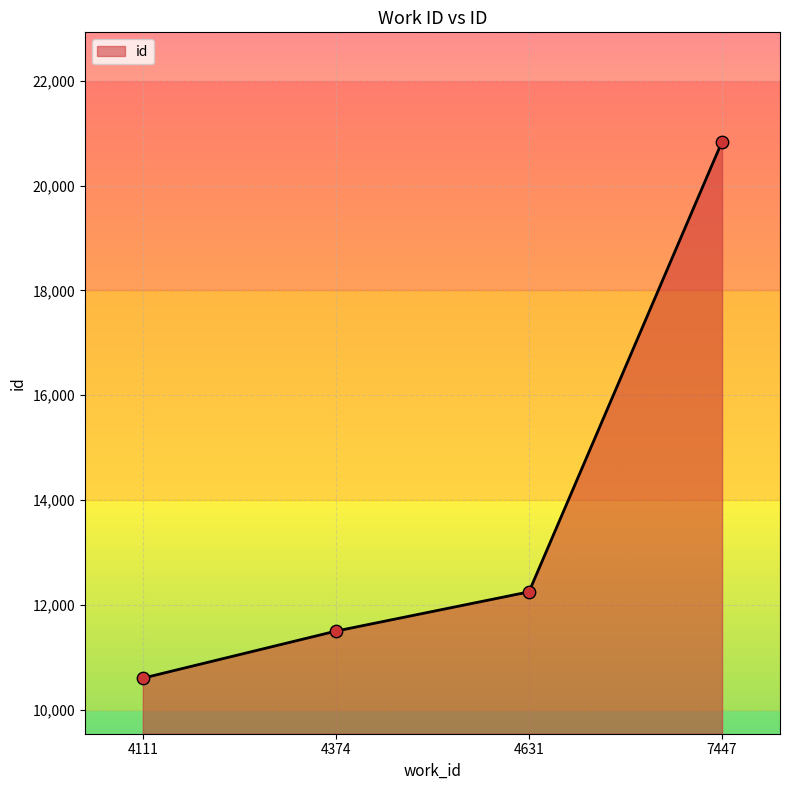

Approximately how many times larger is the value at 4111 compared to 4631?

0.9